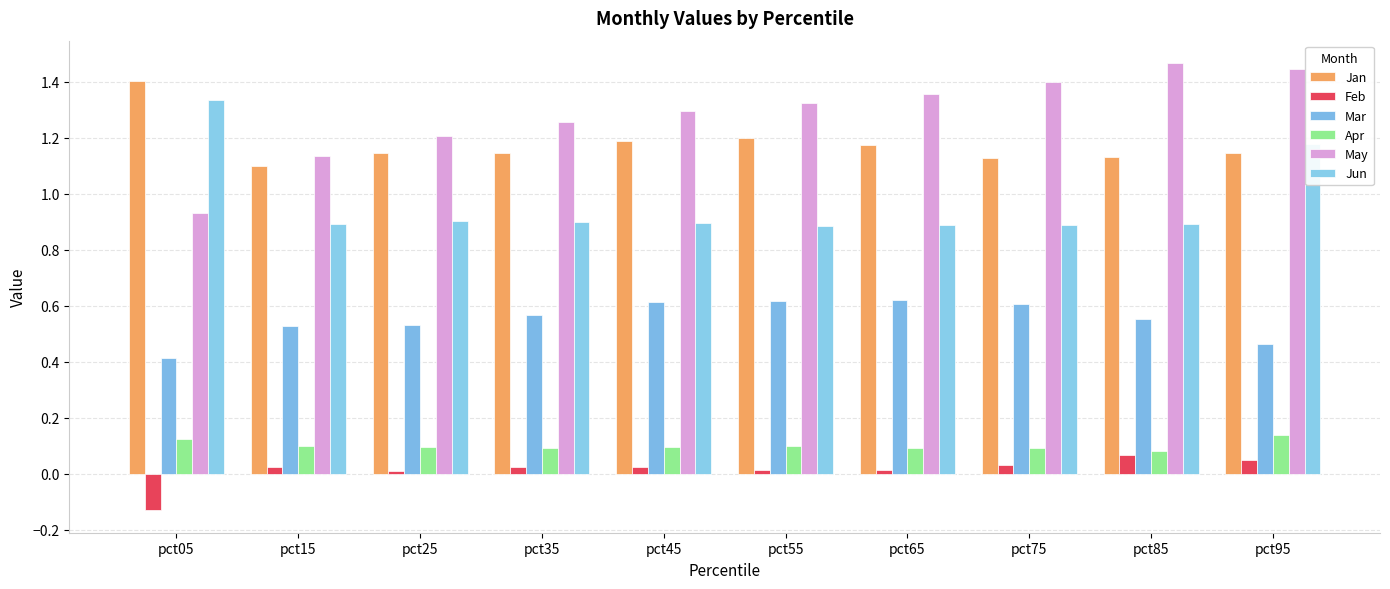

Rank the series at pct55 from lowest to highest value.

Feb, Apr, Mar, Jun, Jan, May